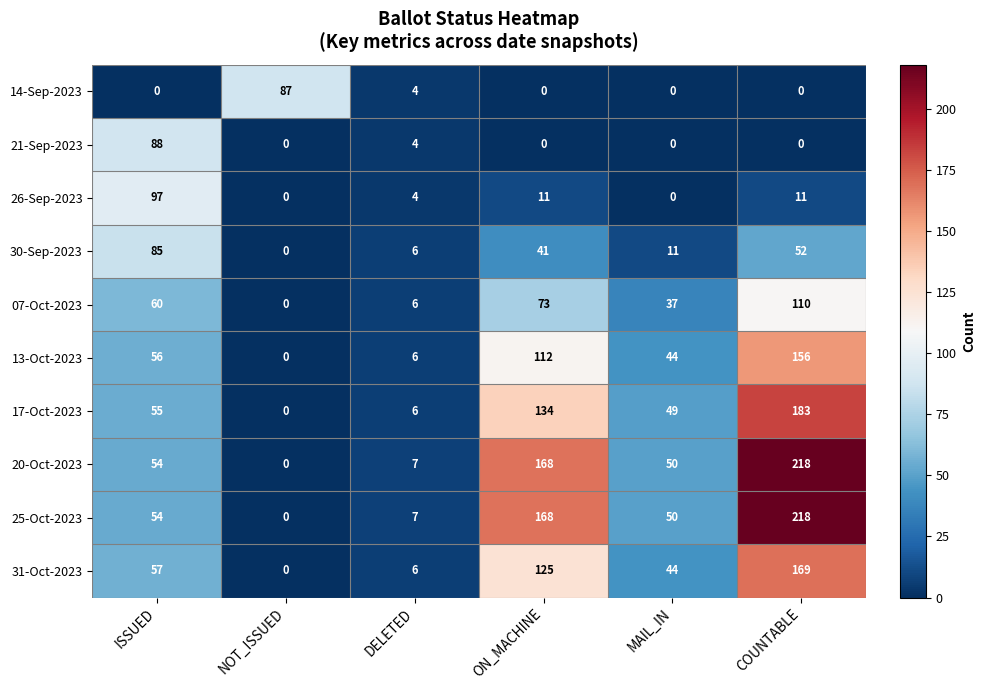

What is the difference between the highest and lowest values at ON_MACHINE?

168